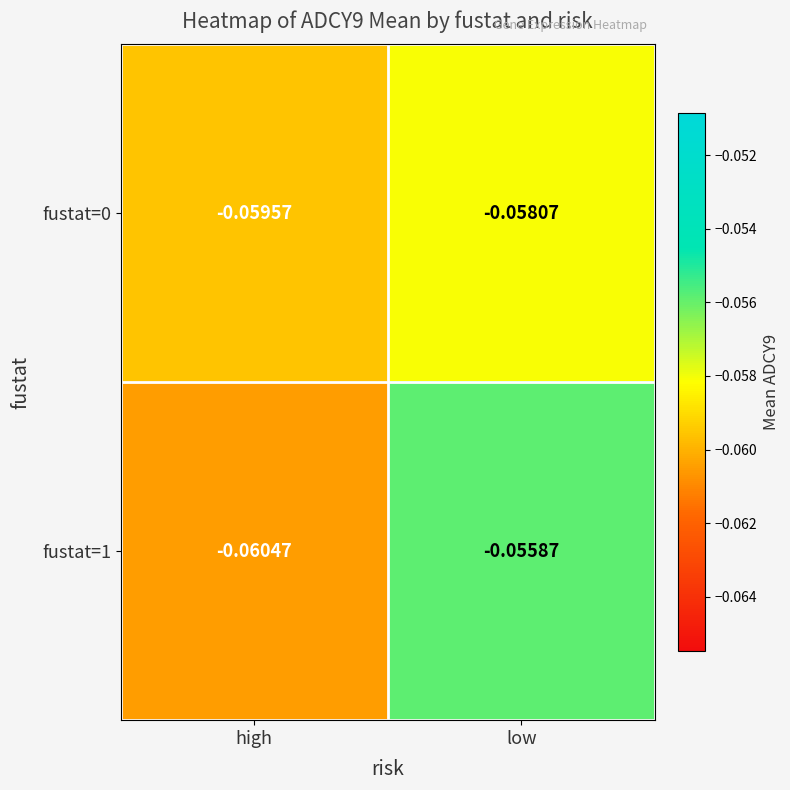

List the labels in order of fustat=1 value, smallest first.

high, low